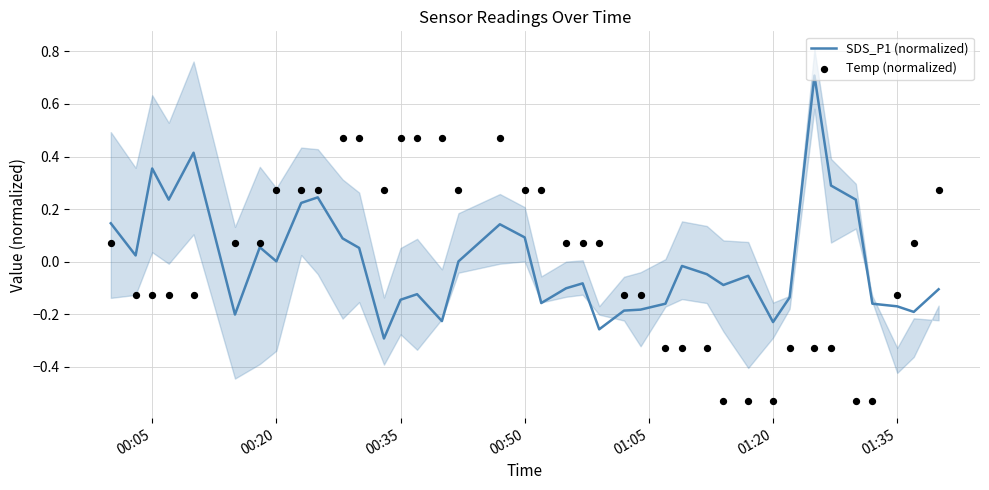

What are all the series names shown in the legend?

SDS_P1 (normalized), Temp (normalized)